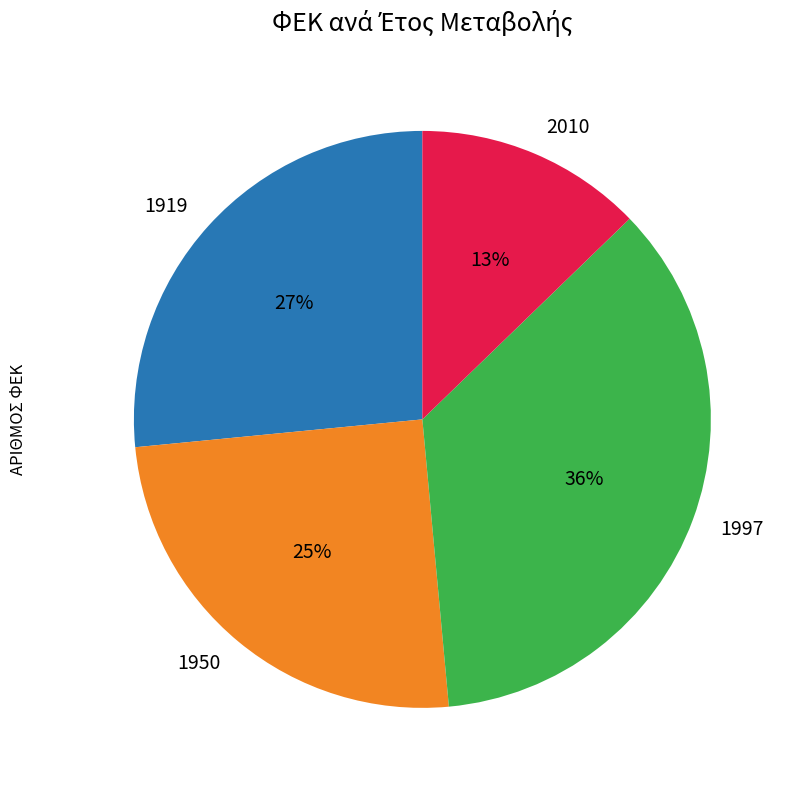

To the nearest percent, what percentage of the pie is 2010?

13%